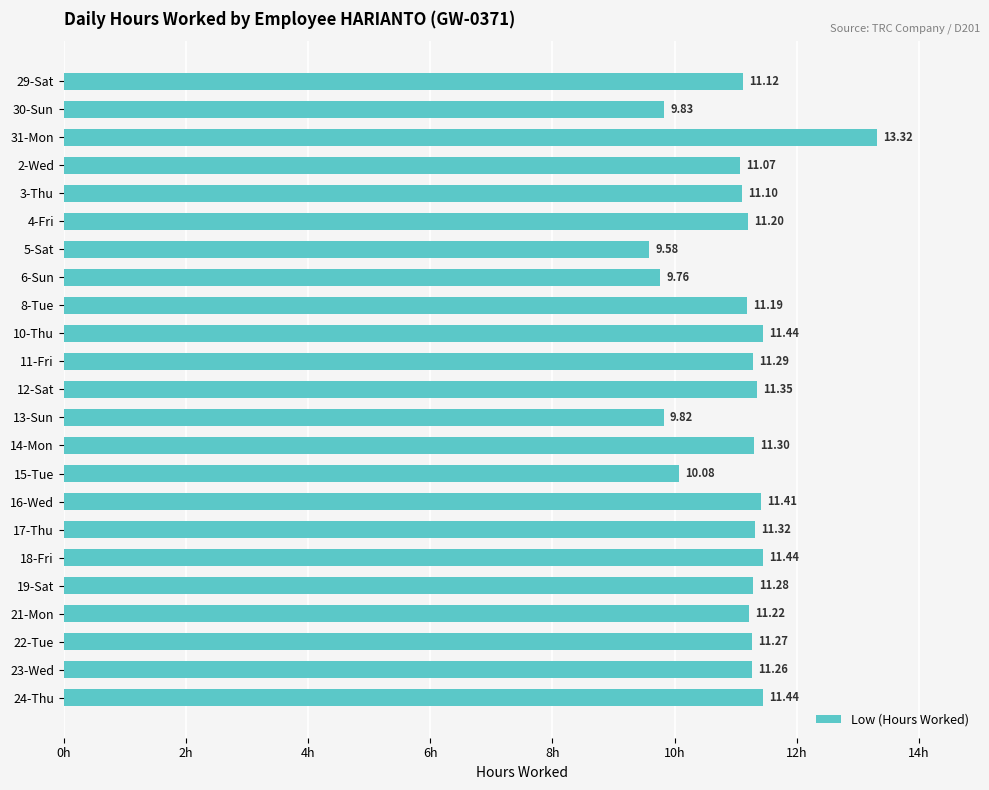

What is the sum of all values?

254.1